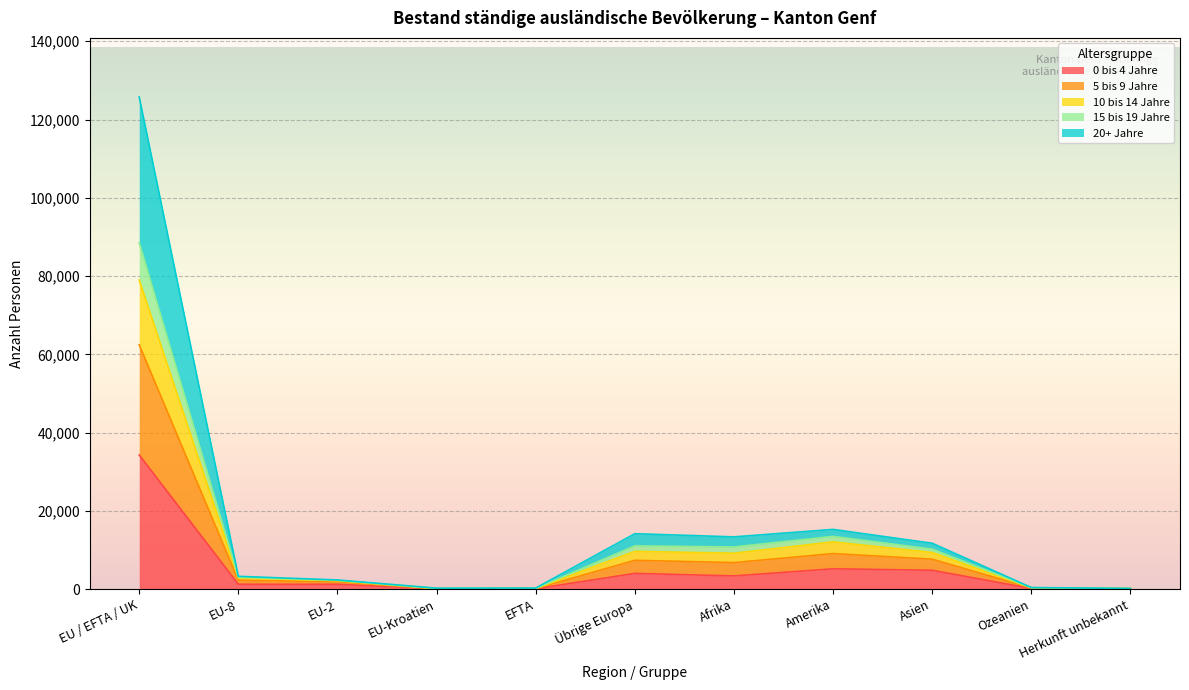

List the labels in order of 10 bis 14 Jahre value, largest first.

EU / EFTA / UK, Amerika, Übrige Europa, Asien, Afrika, EU-8, EU-2, Ozeanien, Herkunft unbekannt, EFTA, EU-Kroatien